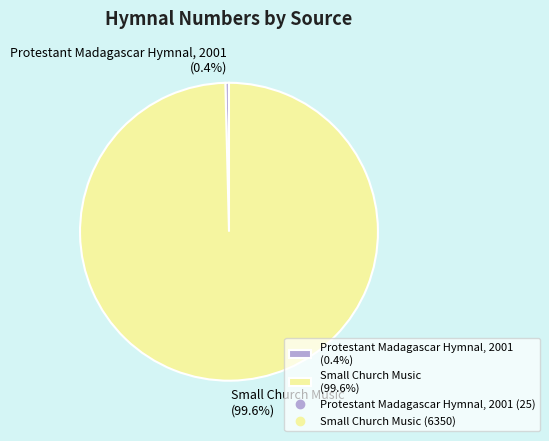

Is it true that Protestant Madagascar Hymnal, 2001 is 0% of the pie?

True